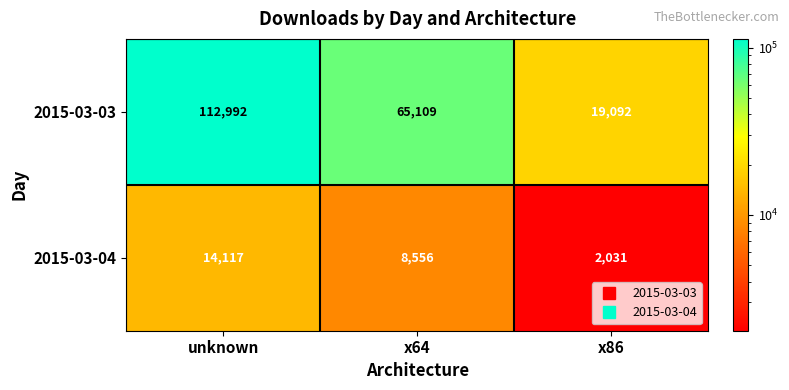

Which category has the lowest value across all series?

x86